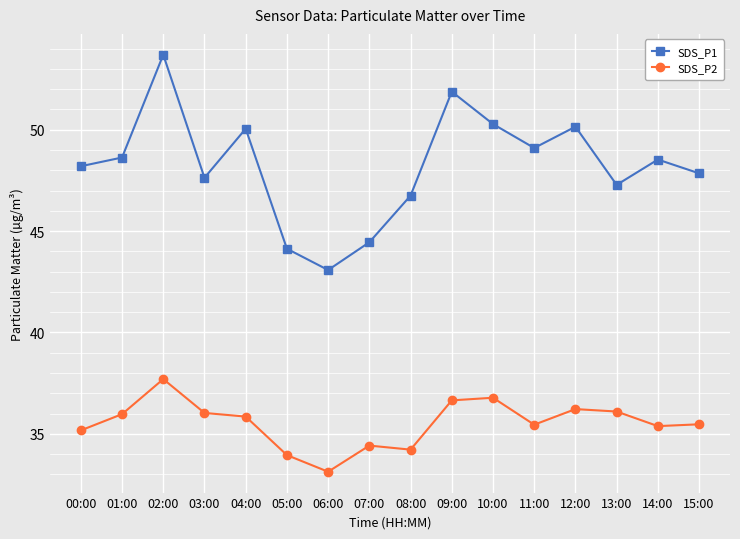

What are all the series names shown in the legend?

SDS_P1, SDS_P2